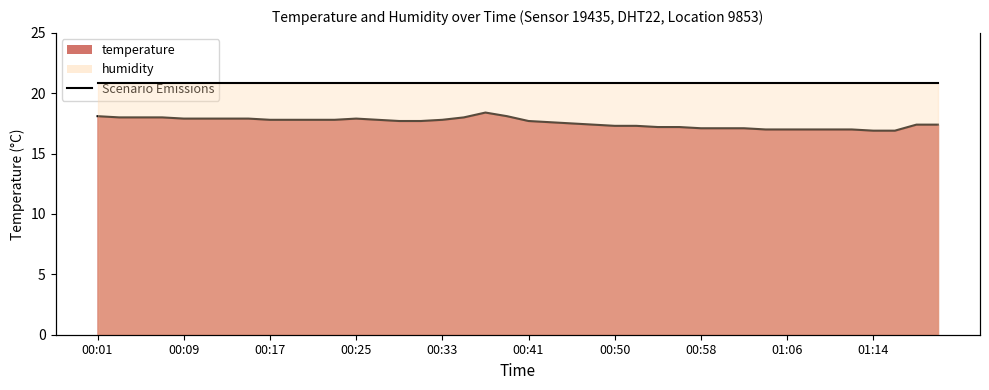

Between 15 and 22, which series saw the biggest shift?

Scenario temperature